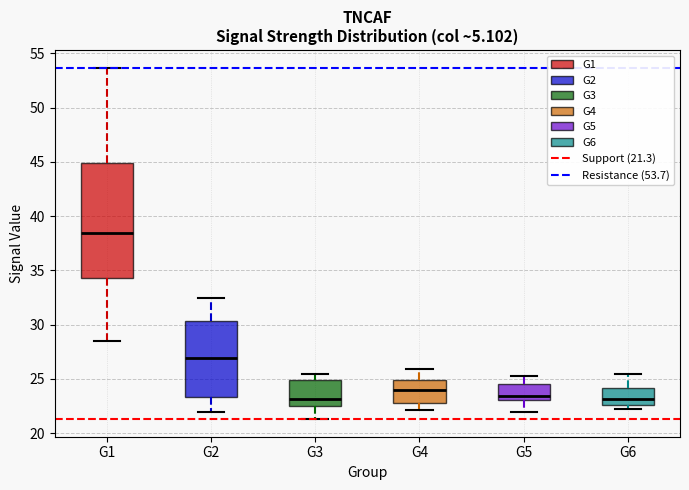

Which box is the tallest, from its lower edge to its upper edge?

G1